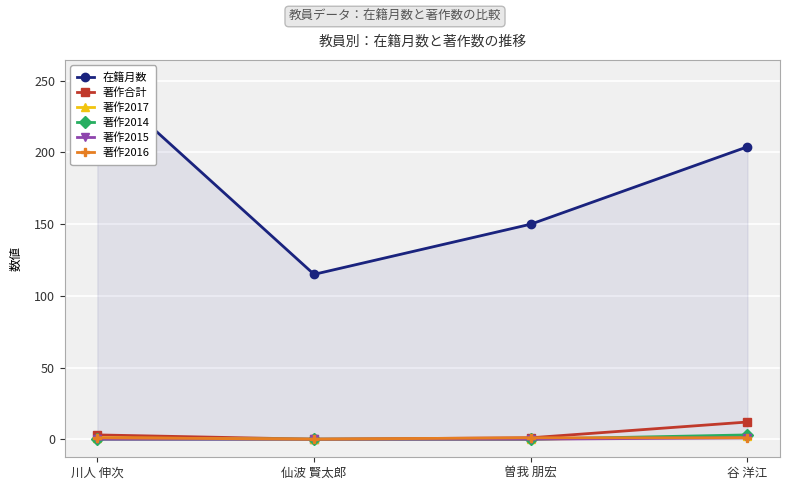

Which has a higher value, 曽我 朋宏 or 川人 伸次?

川人 伸次